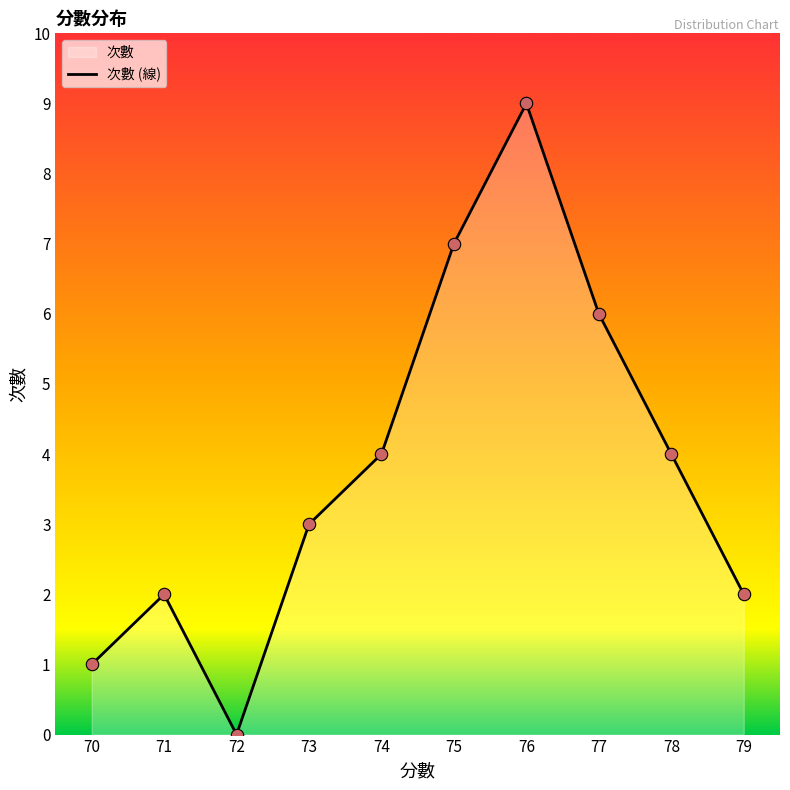

Which has a higher value, 71 or 78?

78